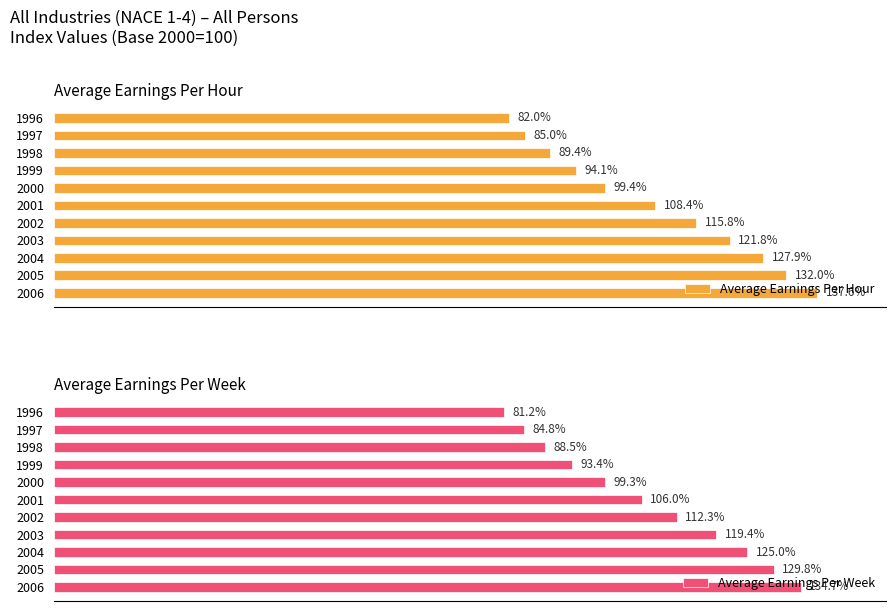

List the labels in order of Average Earnings Per Hour value, largest first.

2006, 2005, 2004, 2003, 2002, 2001, 2000, 1999, 1998, 1997, 1996